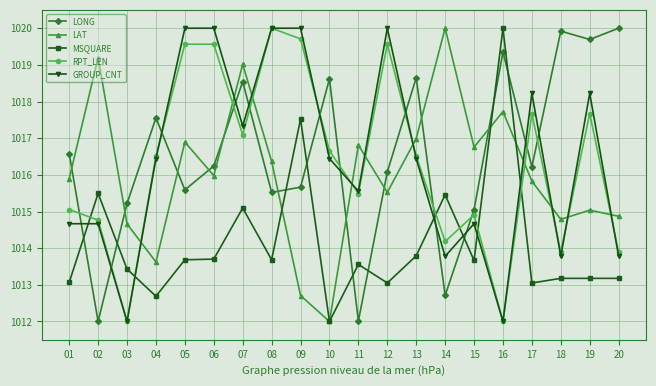

What is the difference between the highest and lowest values at 18?

6.7